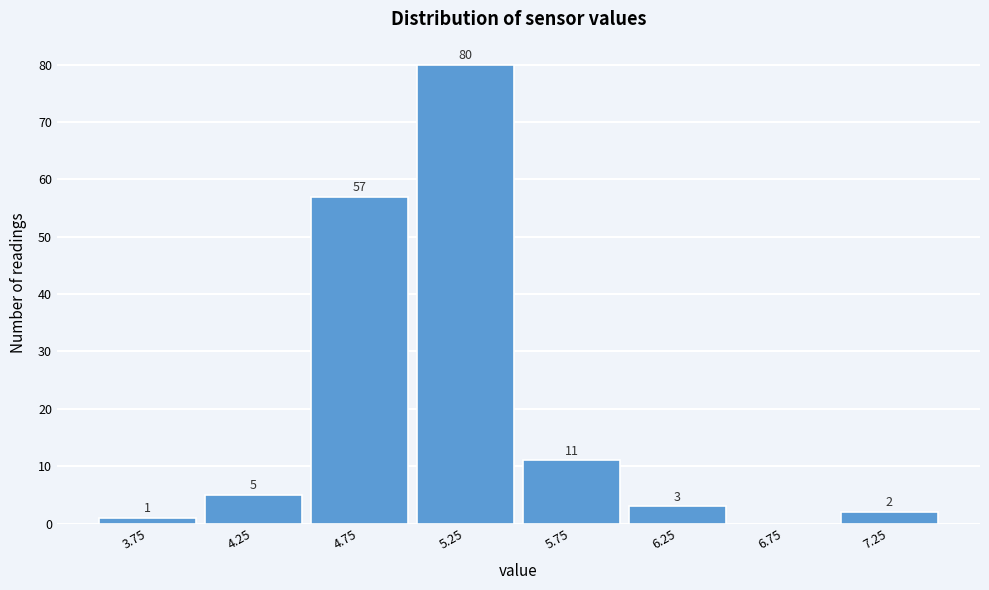

Over which range of the x-axis is the bar tallest?

5.0 to 5.5